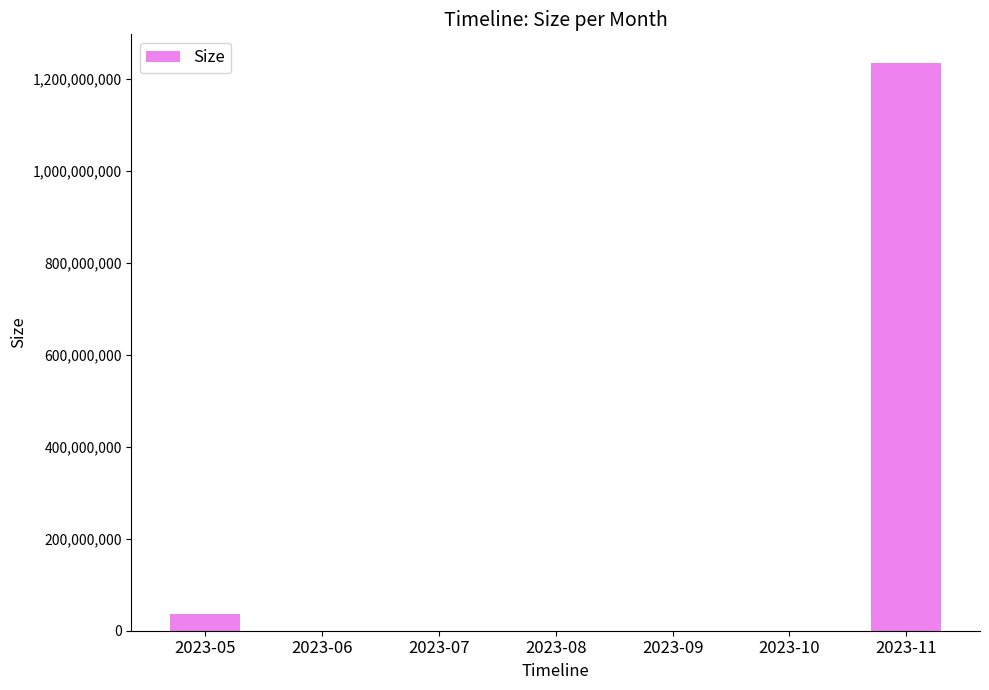

Count the number of categories in the chart.

7